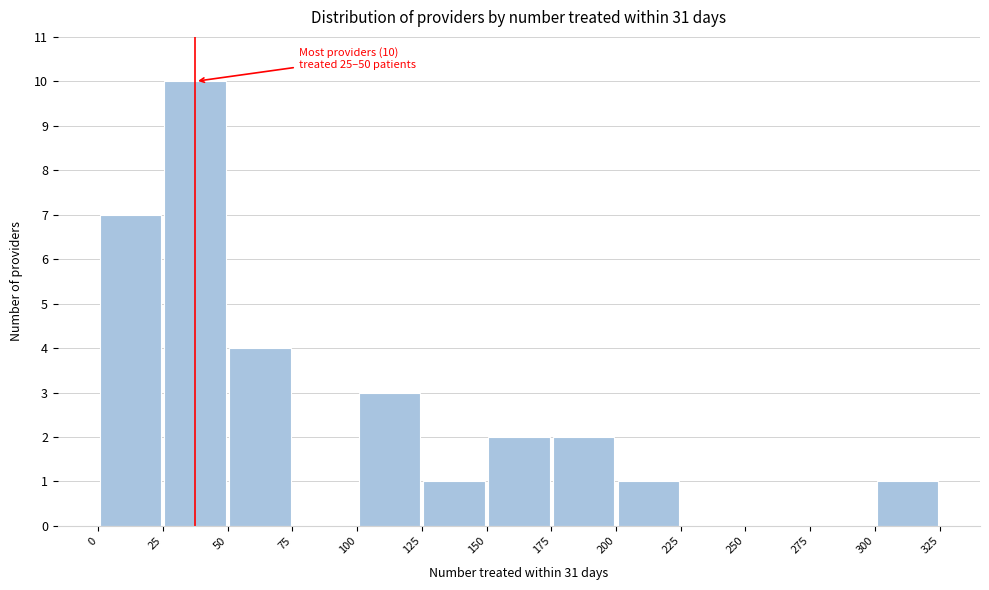

Which range on the x-axis has the tallest bar?

25 to 50